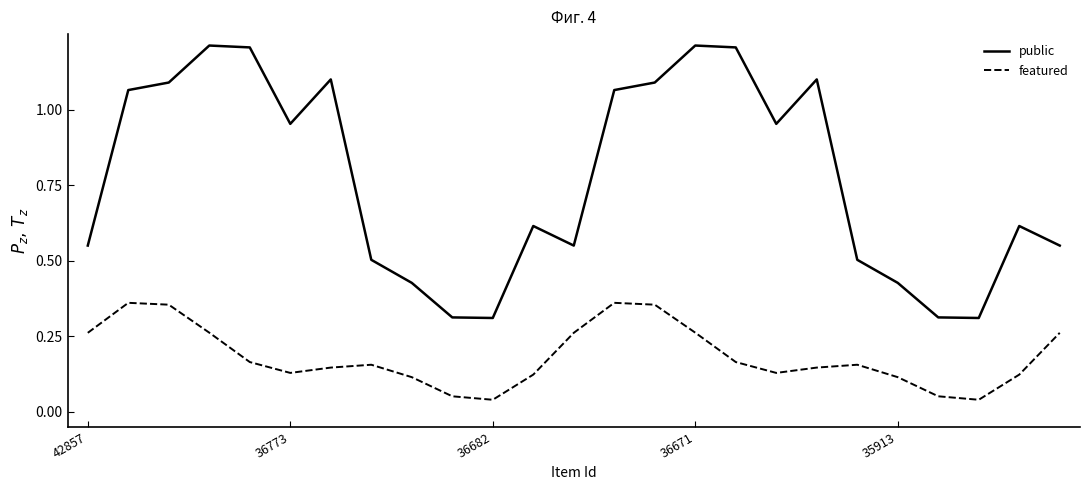

Which series has the largest range (max minus min)?

public